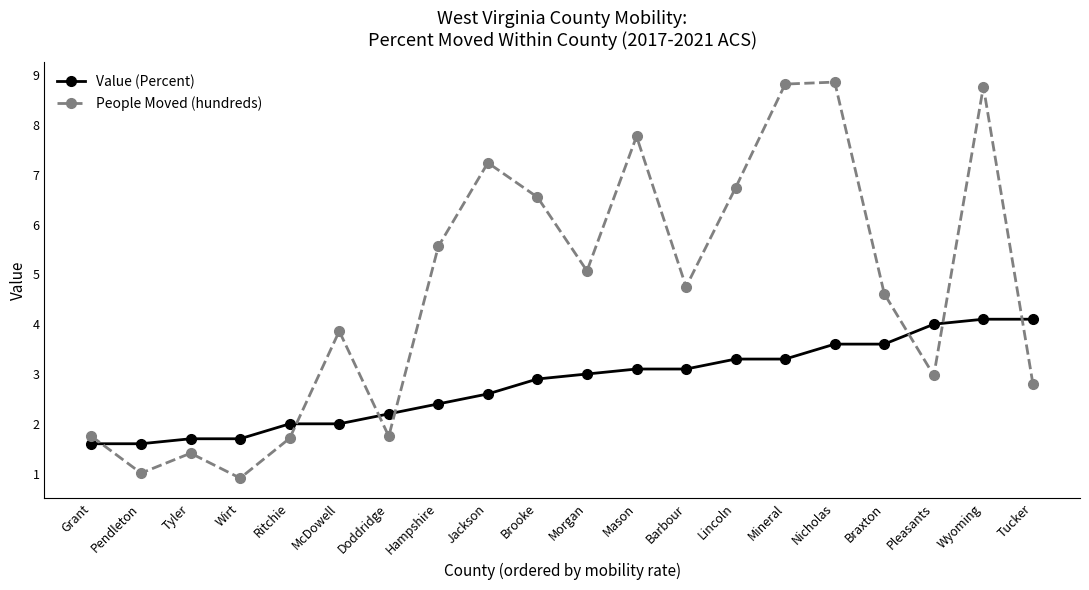

What are all the series names shown in the legend?

Value (Percent), People Moved (hundreds)